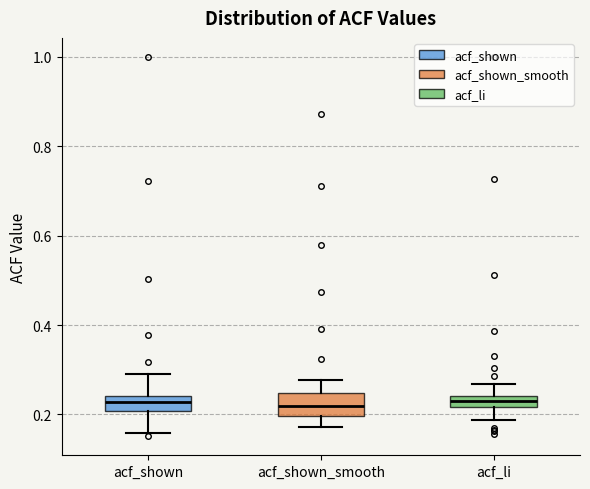

Where is the upper edge of the box for acf_shown_smooth on the y-axis? The values are not printed on the chart, so give them approximately, as read against the axis.

0.24